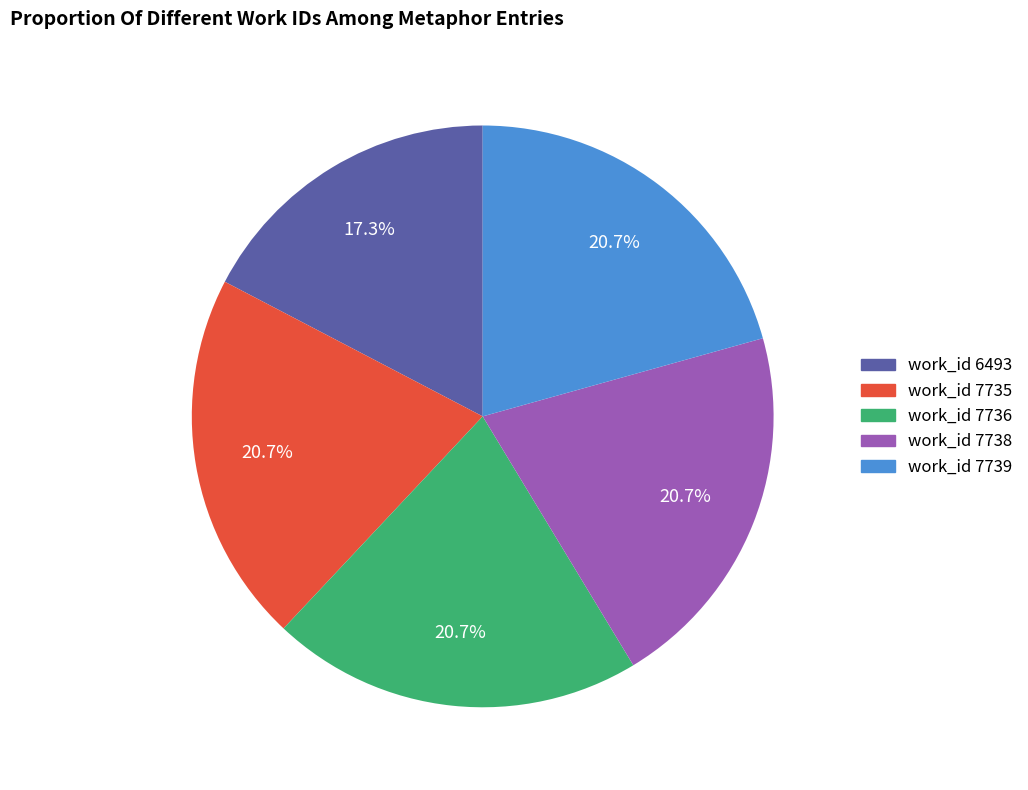

Count the number of slices in the pie.

5